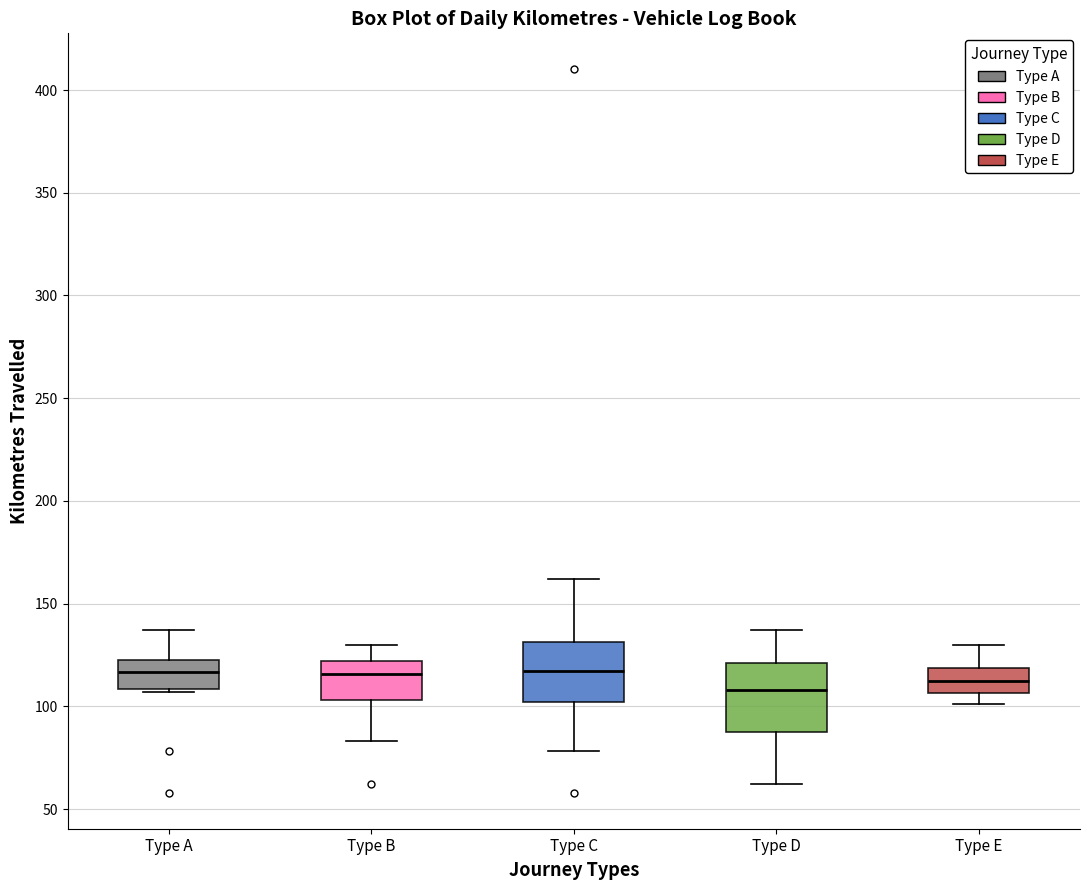

Reading left to right, read every box against the y-axis: the position of its median line, the range the box covers, and the ends of its whiskers. The values are not printed on the chart, so give them approximately, as read against the axis.

Type A: median 115, box 110 to 125, whiskers 105 to 135
Type B: median 115, box 105 to 120, whiskers 85 to 130
Type C: median 115, box 100 to 130, whiskers 80 to 160
Type D: median 110, box 90 to 120, whiskers 60 to 135
Type E: median 115, box 105 to 120, whiskers 100 to 130